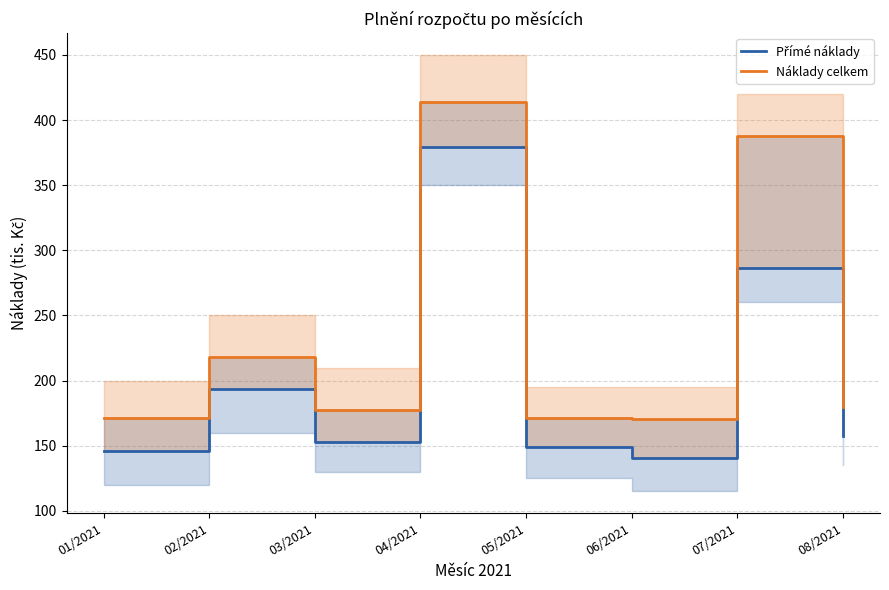

Reading left to right, what are all the values shown in this chart?

Přímé náklady: 01/2021=145.9	02/2021=193.4	03/2021=153.1	04/2021=379.5	05/2021=148.9	06/2021=140.9	07/2021=286.5	08/2021=157.3
Náklady celkem: 01/2021=171.5	02/2021=218.0	03/2021=177.6	04/2021=413.7	05/2021=171.0	06/2021=170.5	07/2021=387.9	08/2021=179.6